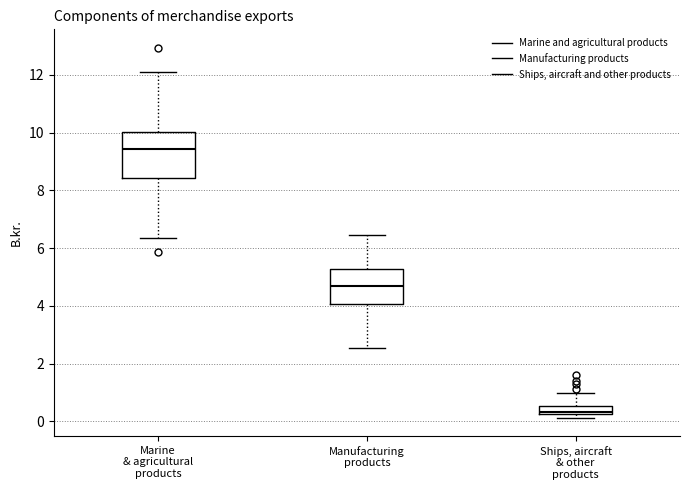

Where does the lower whisker of the box for Marine & agricultural products end on the y-axis? The values are not printed on the chart, so give them approximately, as read against the axis.

6.4